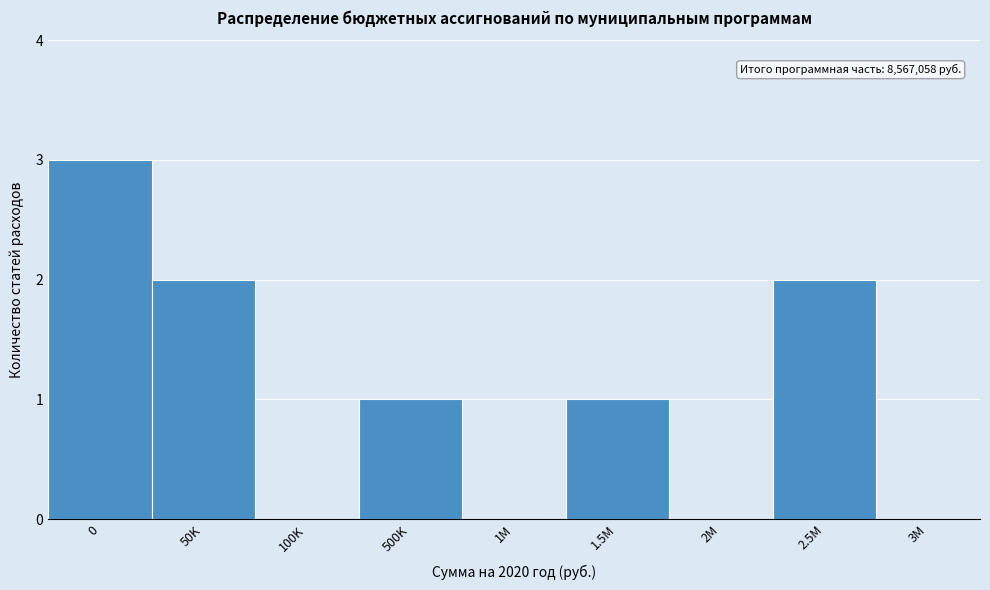

Reading left to right, extract all data points from this chart.

0=3	50K=2	100K=0	500K=1	1M=0	1.5M=1	2M=0	2.5M=2	3M=0